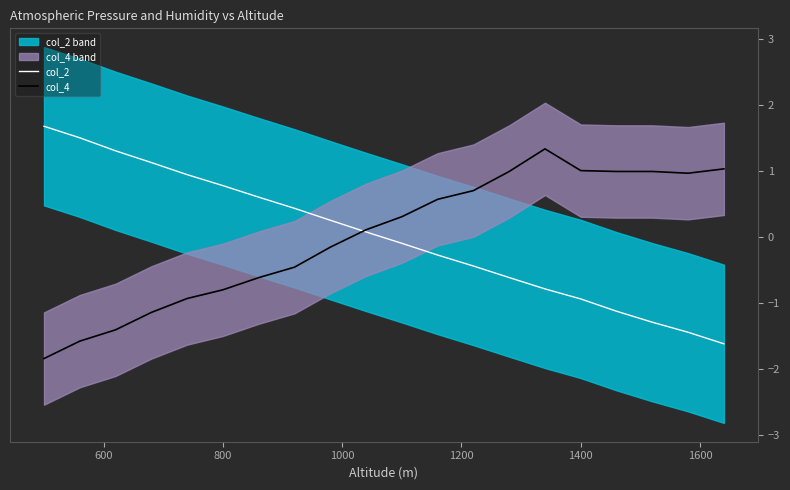

Is it true that col_2 equals 0.8 at 800?

True